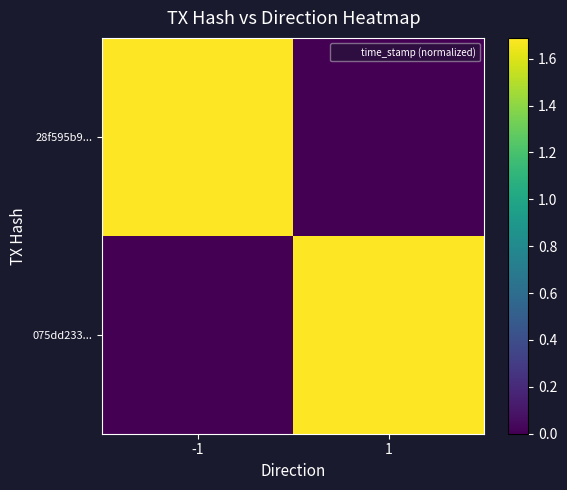

What is the difference between the highest and lowest values at 1?

1.7